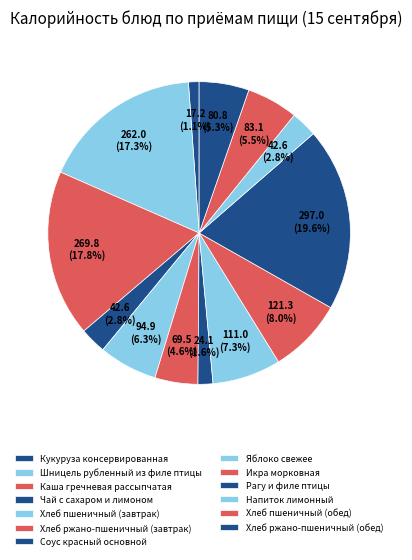

Rank the categories by value from lowest to highest.

Кукуруза консервированная, Соус красный основной, Напиток лимонный, Чай с сахаром и лимоном, Хлеб ржано-пшеничный (завтрак), Хлеб ржано-пшеничный (обед), Хлеб пшеничный (обед), Хлеб пшеничный (завтрак), Яблоко свежее, Икра морковная, Шницель рубленный из филе птицы, Каша гречневая рассыпчатая, Рагу и филе птицы